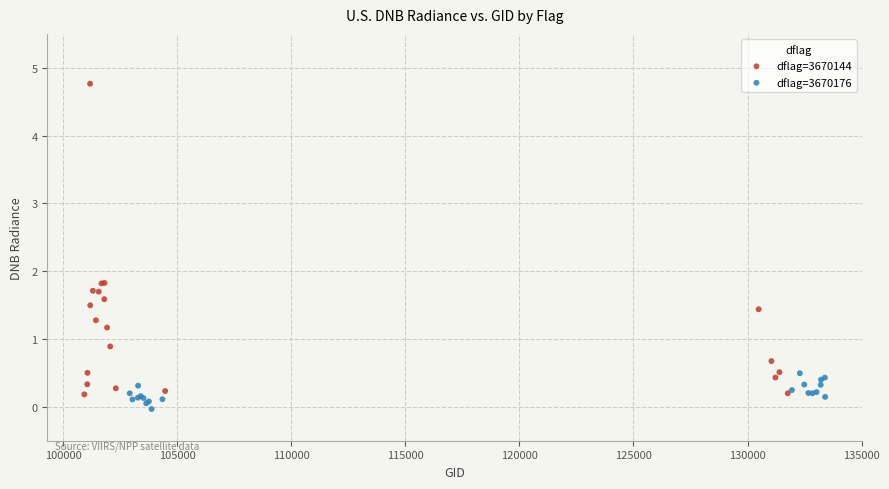

Which series contains the lowest Y value?

dflag=3670176